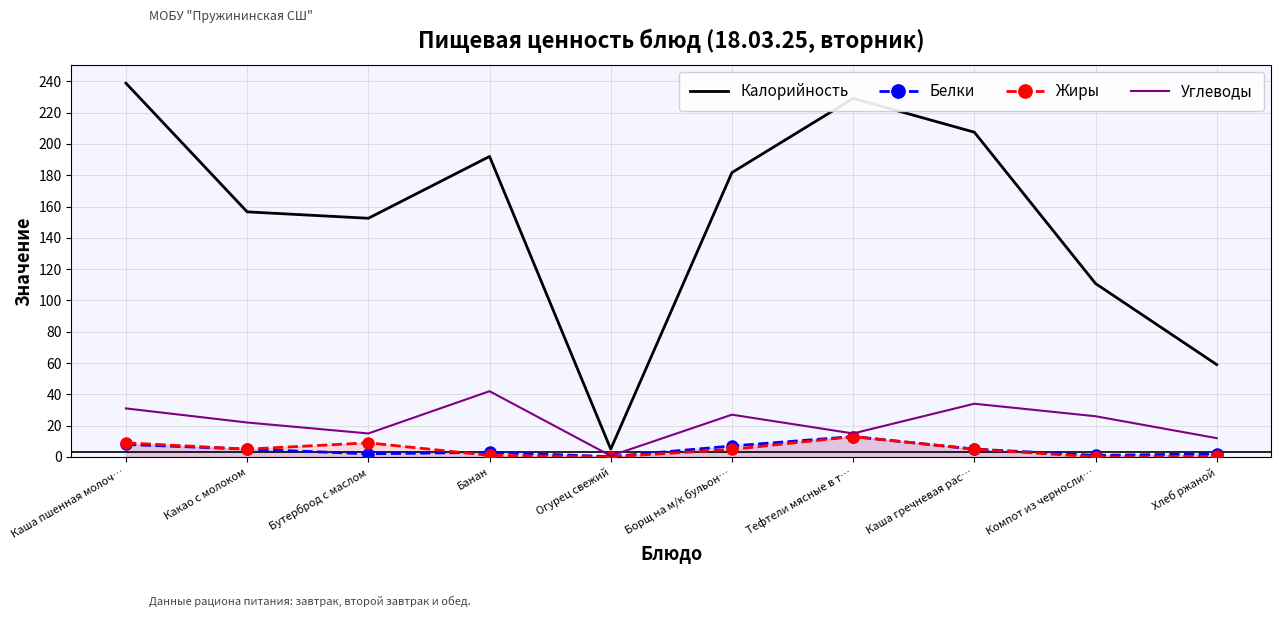

At Бутерброд с маслом, list the series in order from largest to smallest.

Калорийность, Углеводы, Жиры, Белки